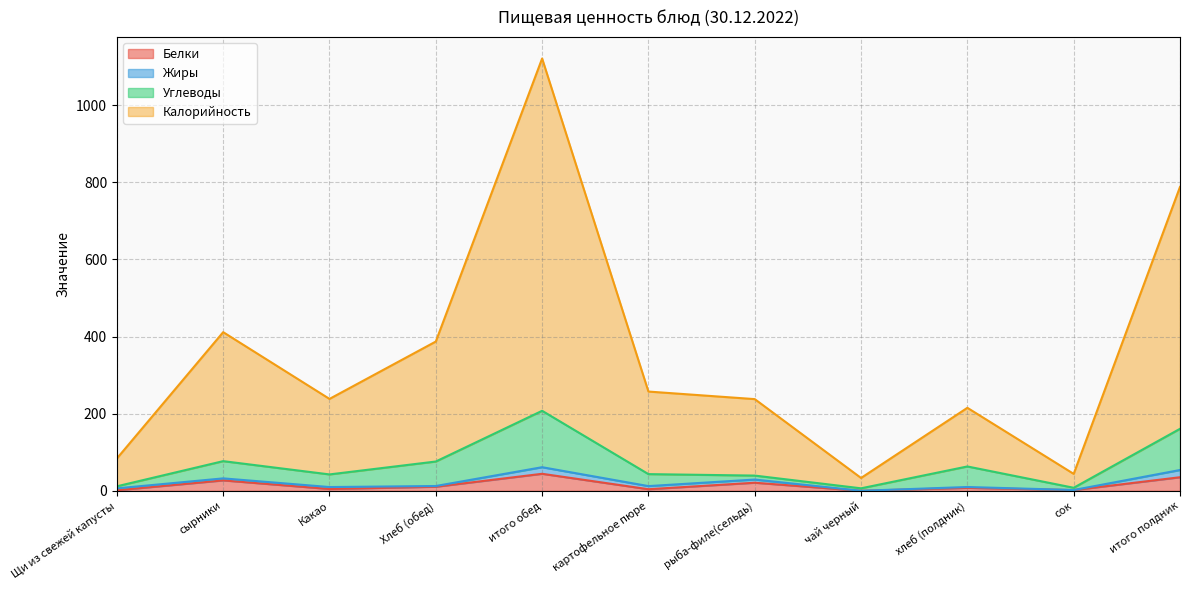

True or false: Белки has a value of 35.3 at итого полдник.

True